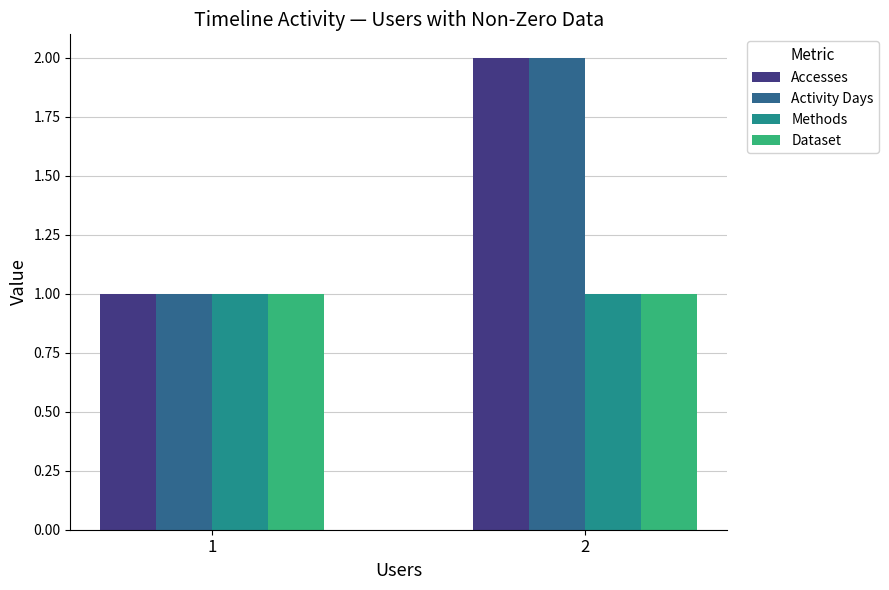

List the labels in order of Accesses value, smallest first.

1, 2